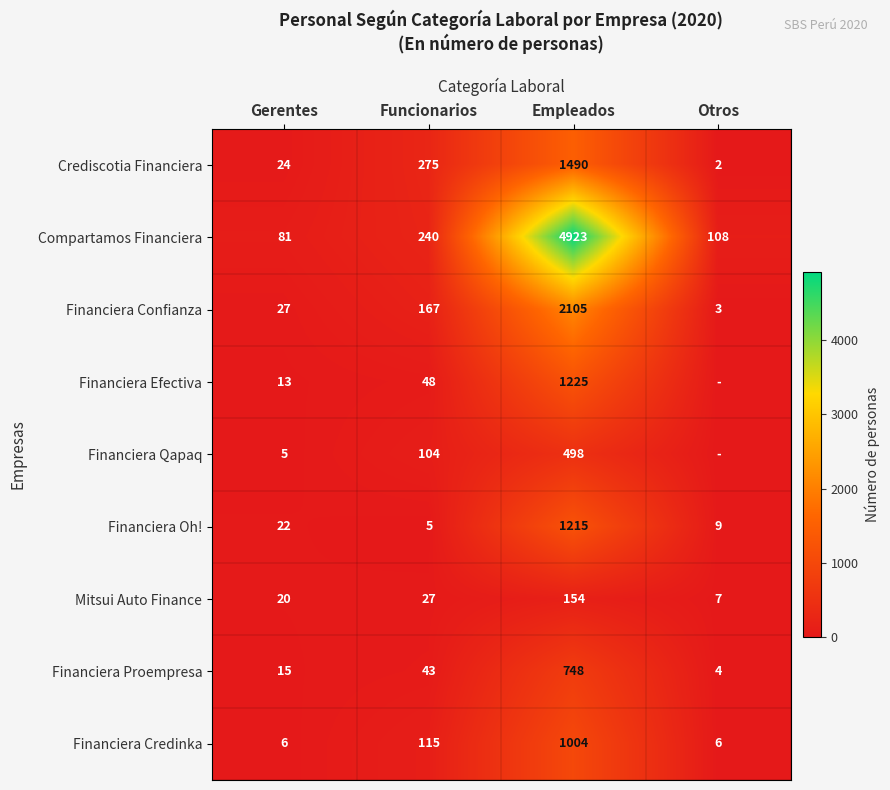

What is the total value across all series at Empleados?

13362